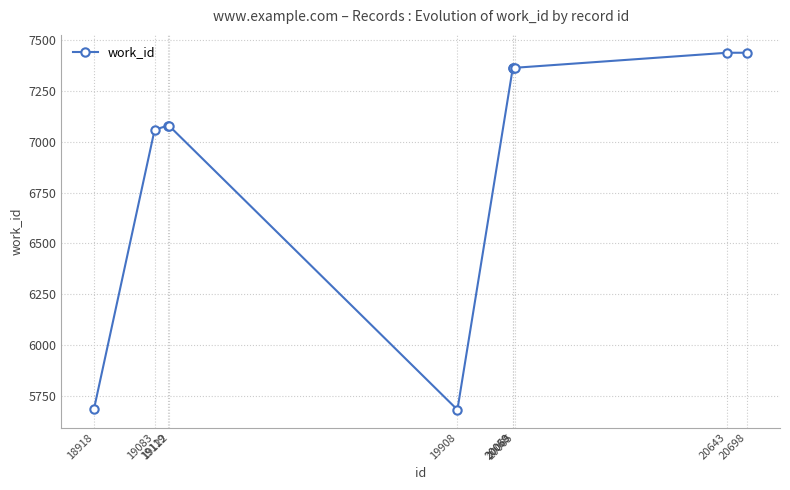

Approximately how many times larger is the value at 20060 compared to 19908?

1.3